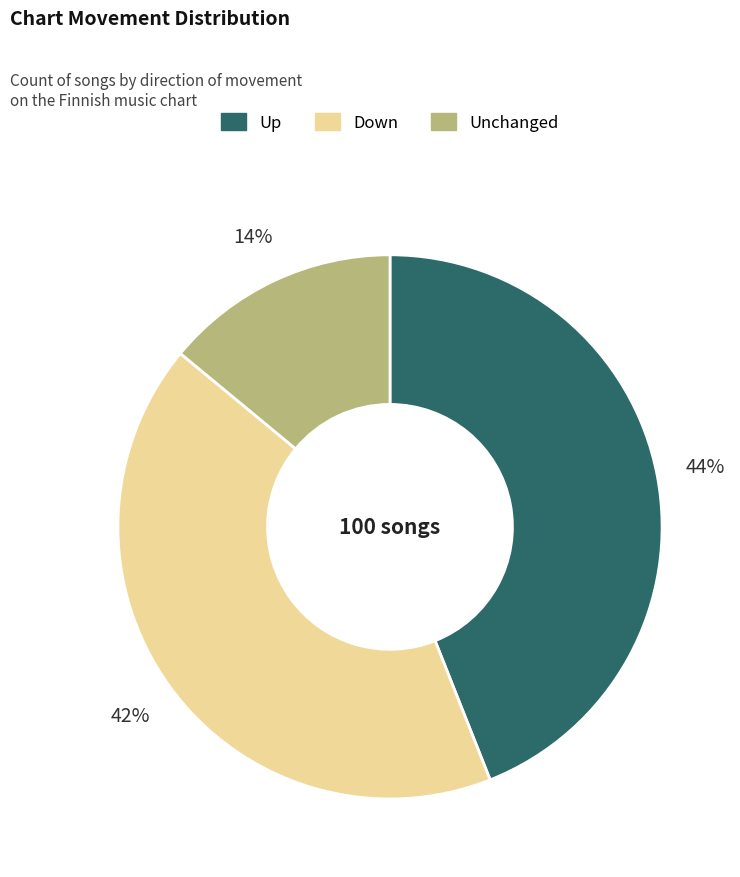

To the nearest percent, what is the difference between the largest and smallest slice percentages?

30%